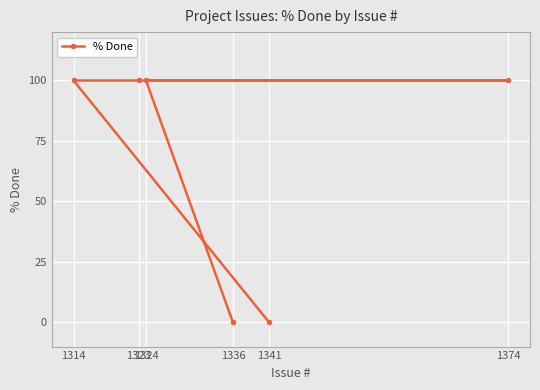

Reading left to right, transcribe all the data shown in this chart.

1314=100	1323=100	1324=100	1336=0	1341=0	1374=100